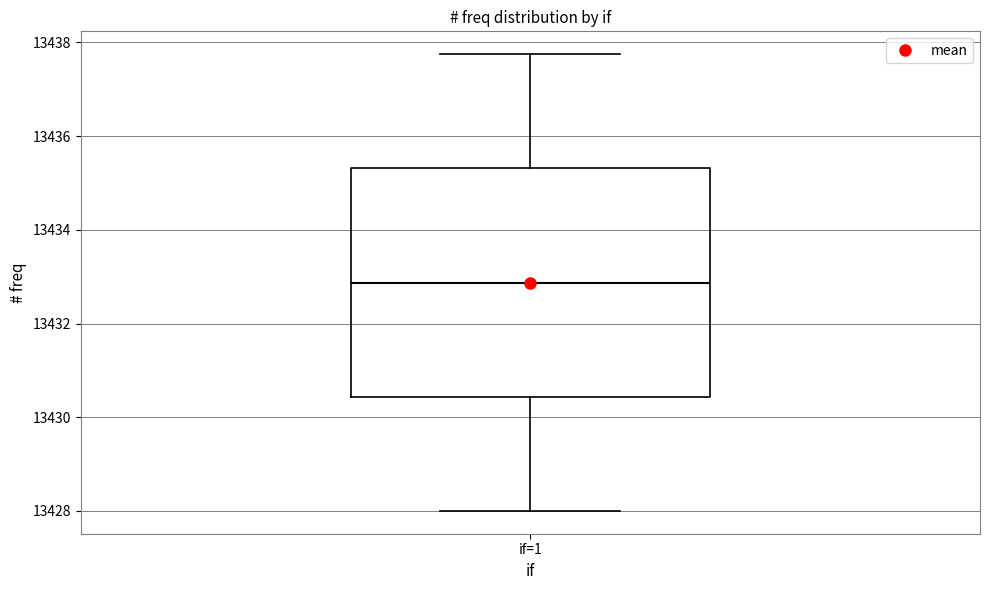

Read this box plot against the y-axis: the position of the median line, the range covered by the box, and the ends of both whiskers. The values are not printed on the chart, so give them approximately, as read against the axis.

median 13432.8, box 13430.4 to 13435.4, whiskers 13428.0 to 13437.8